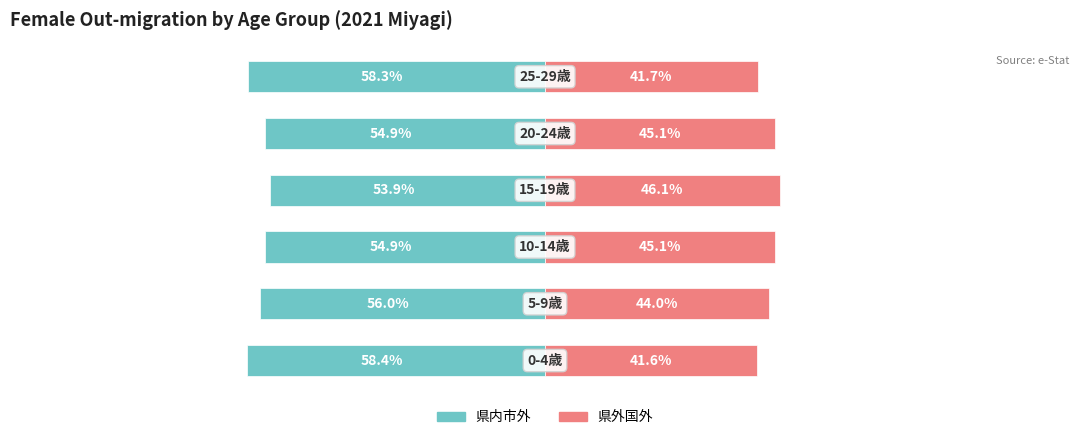

How many data points in 県内市外 are less than -54?

5